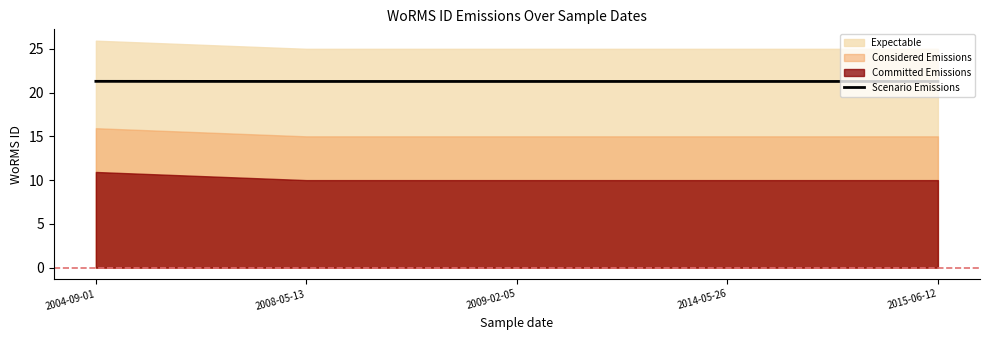

Approximately how many times larger is the value at 2014-05-26 compared to 2008-05-13?

1.0